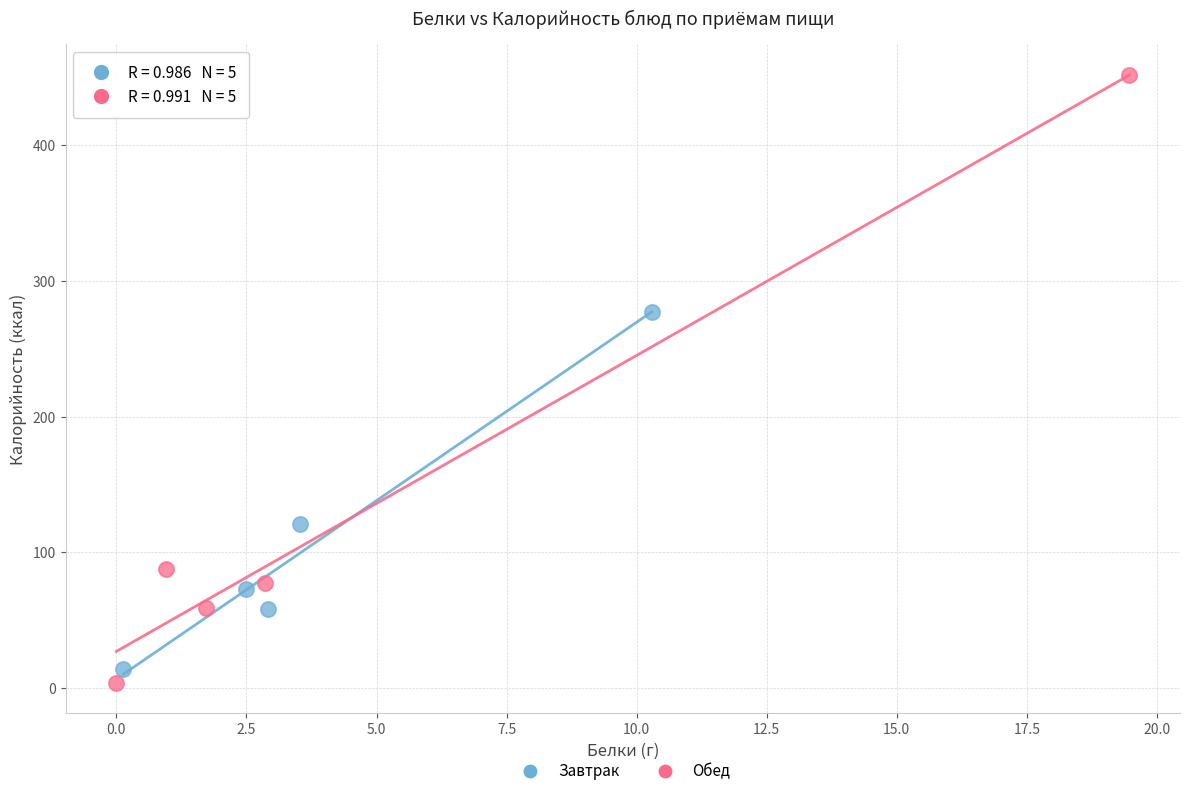

Which series contains the lowest Y value?

Обед